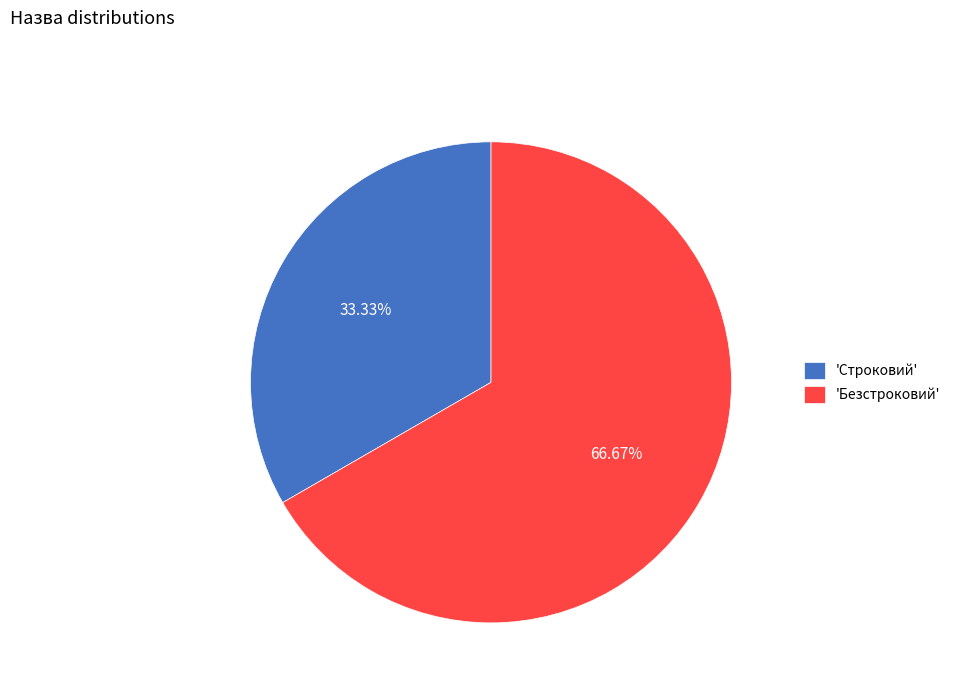

Is there any slice that represents more than half of the pie?

Yes